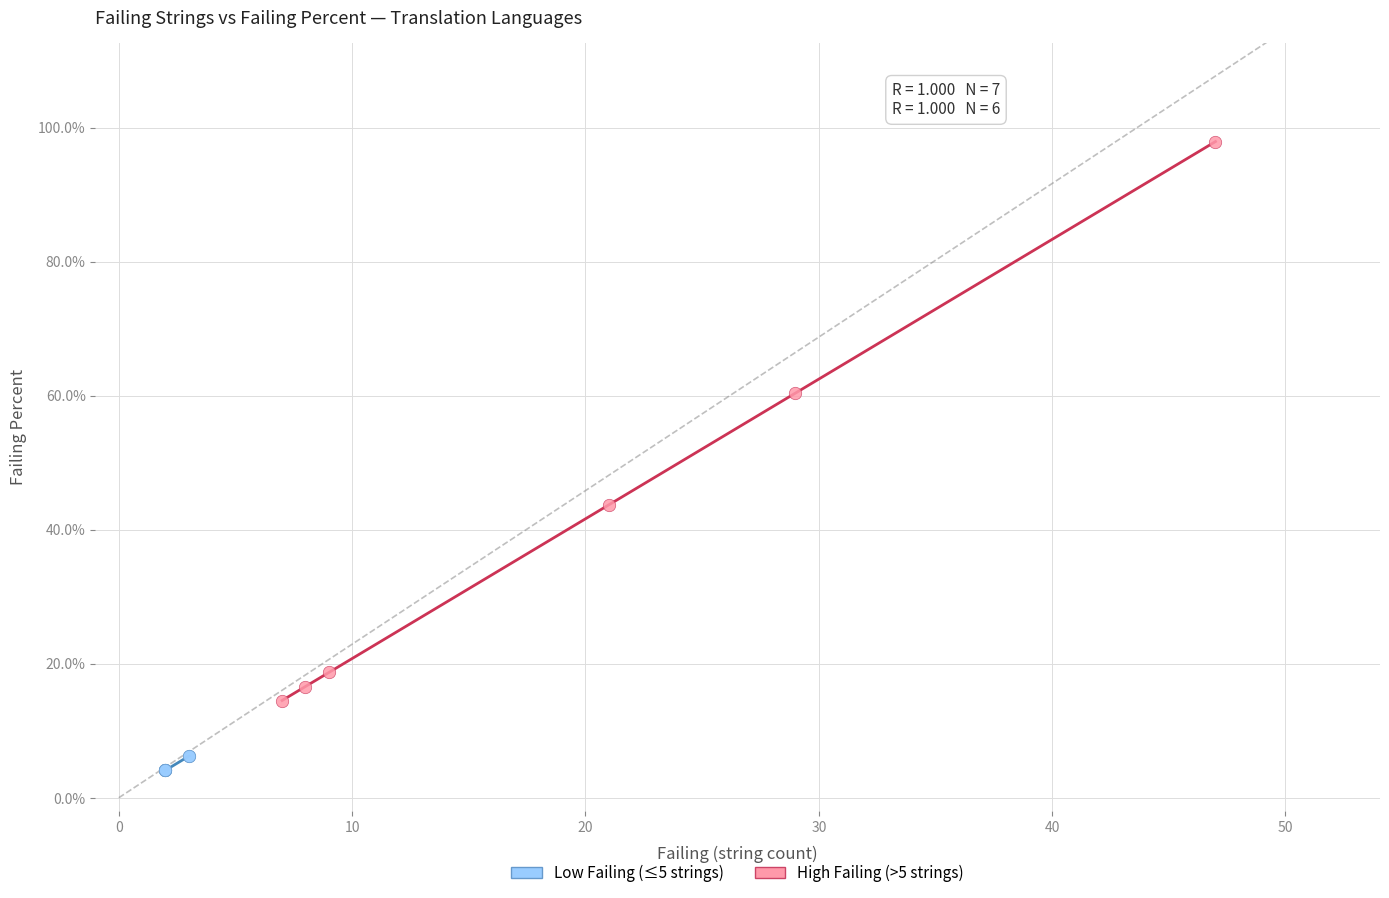

Which series reaches the maximum Y coordinate?

High Failing (>5 strings)